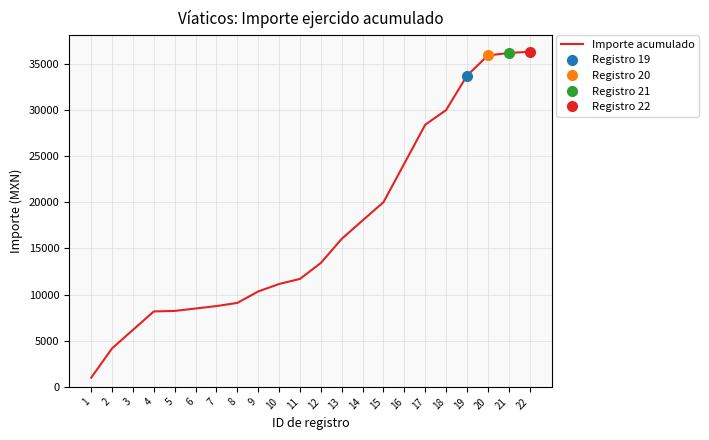

What is the minimum value for Importe acumulado?

998.0